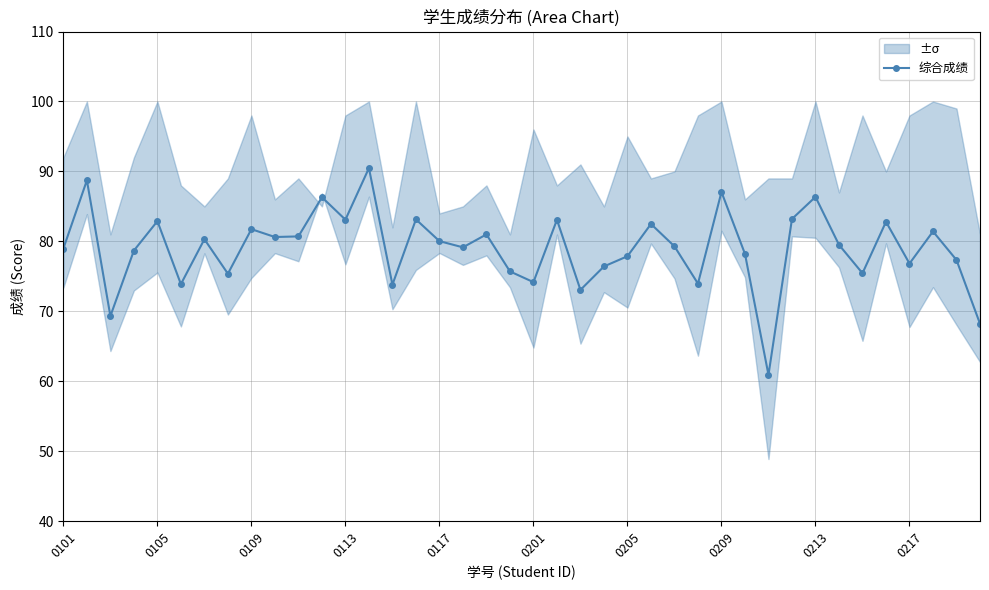

True or false: 综合成绩 has more than 2 interior local peaks.

True